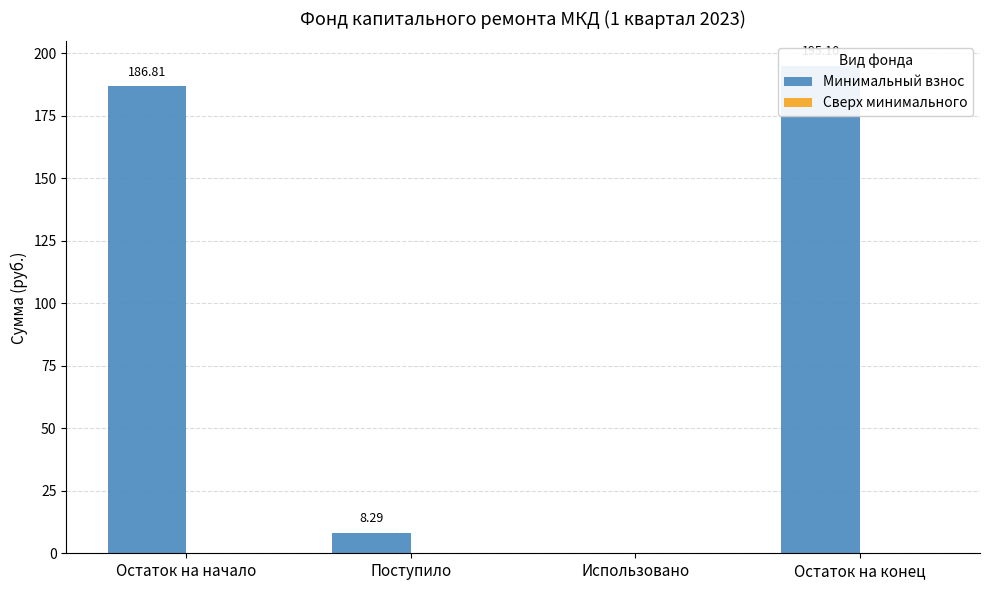

Where is Минимальный взнос nearest to the value 97?

Поступило